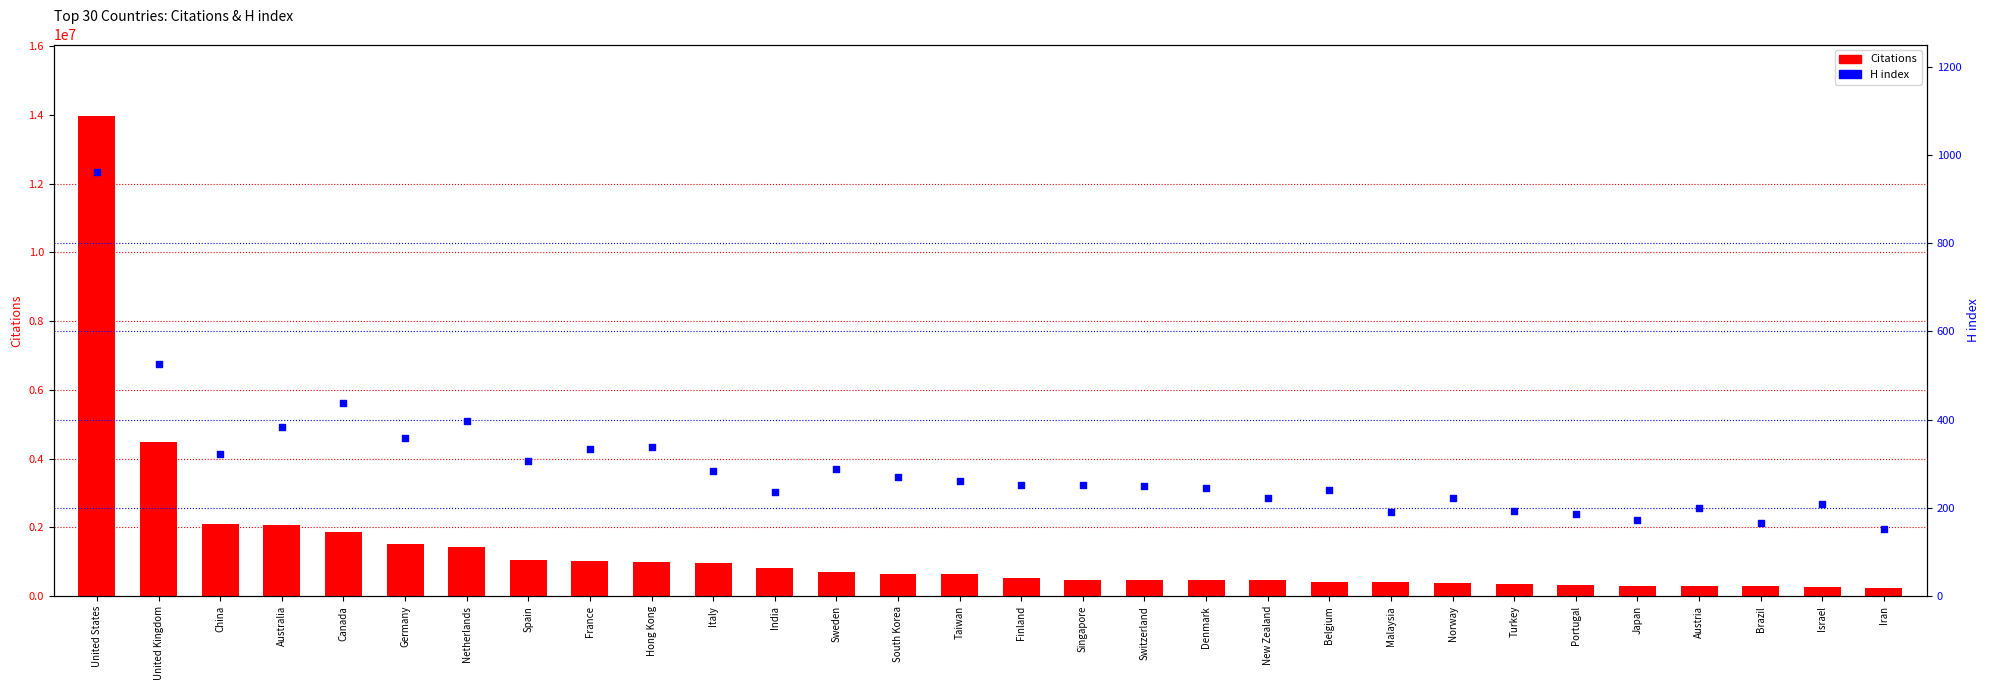

At which category is the sum across all series the highest?

United States